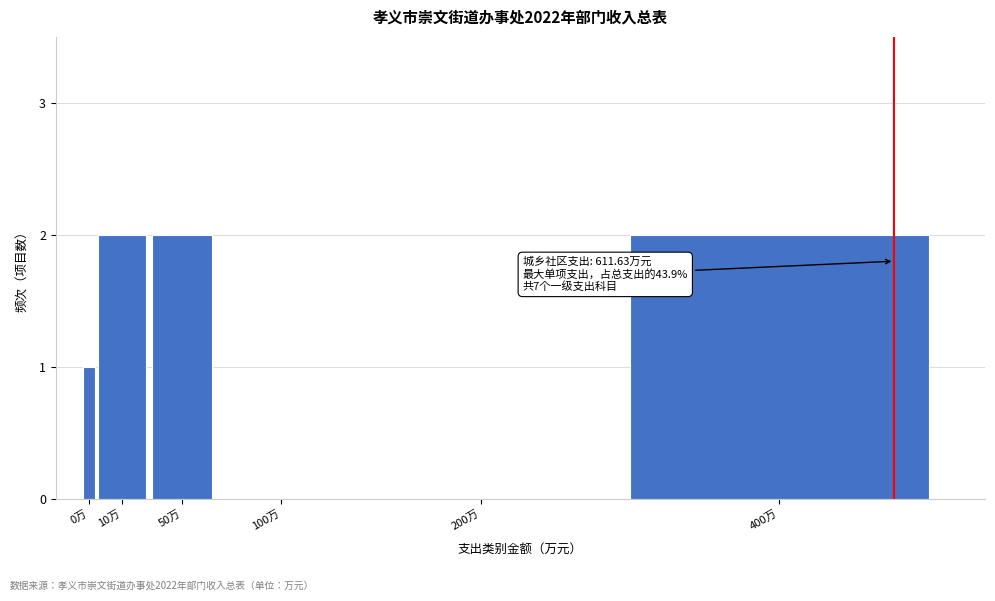

Reading left to right, transcribe all the data shown in this chart.

0万=1	10万=2	50万=2	100万=0	200万=0	400万=2